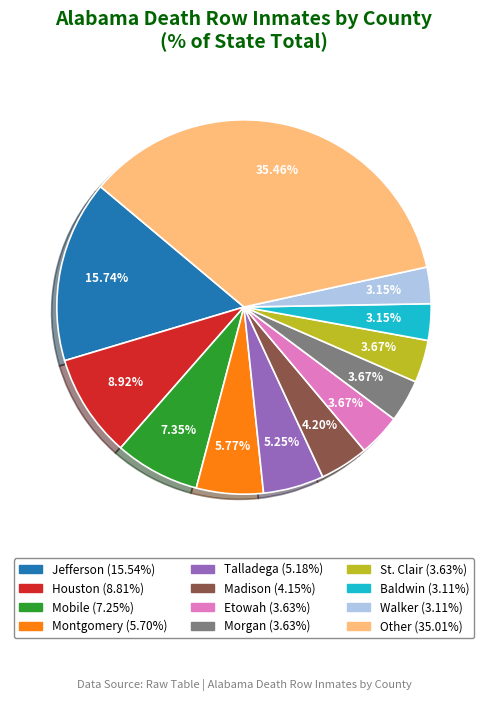

Combined, do Other and Houston account for over 50%?

No